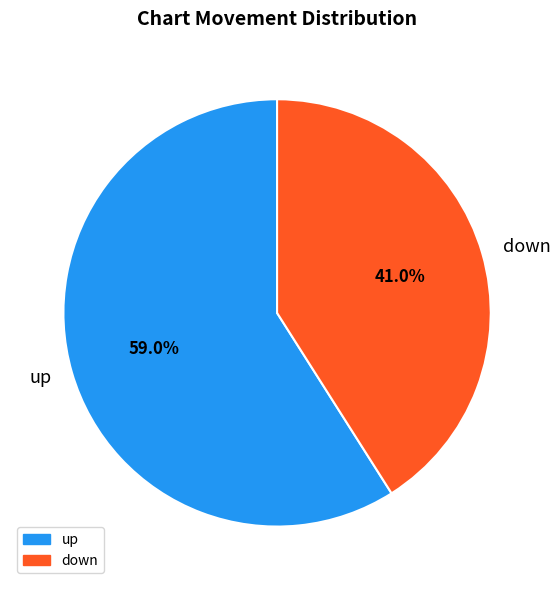

To the nearest percent, what is the average slice percentage?

50%